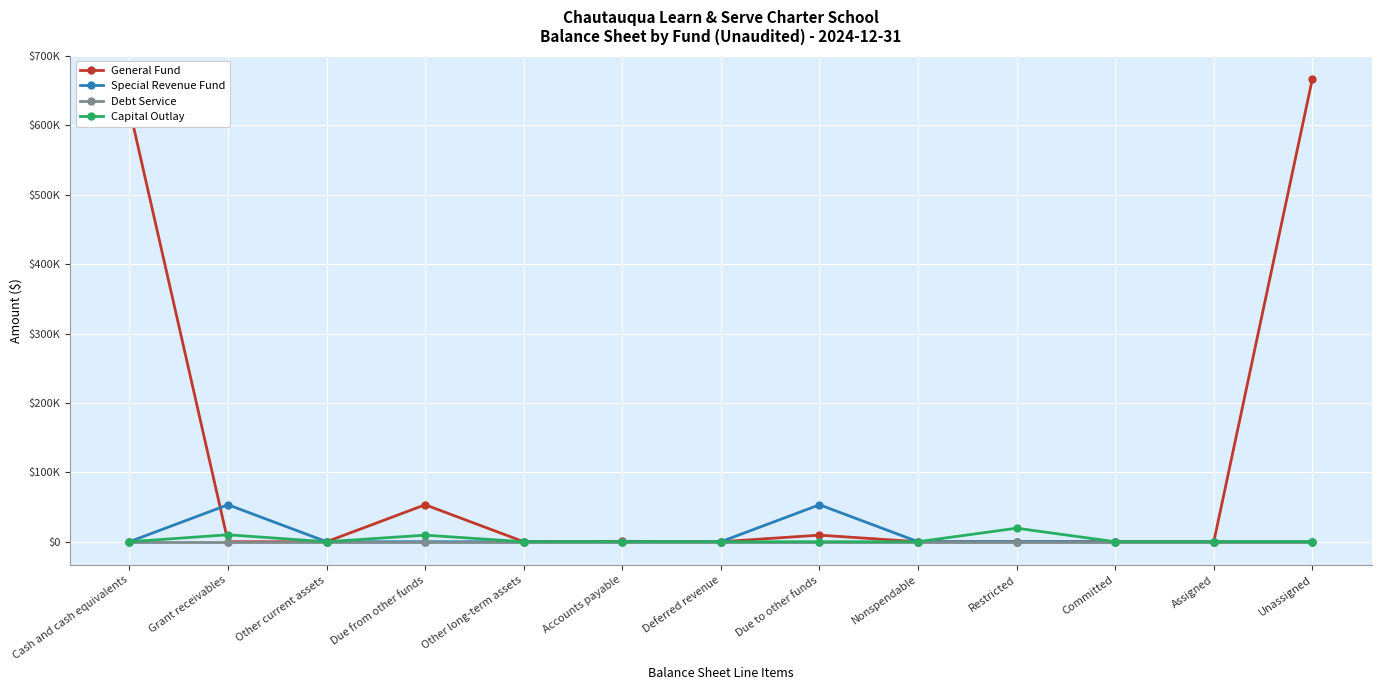

True or false: Special Revenue Fund has more than 2 points higher than both neighbors.

False